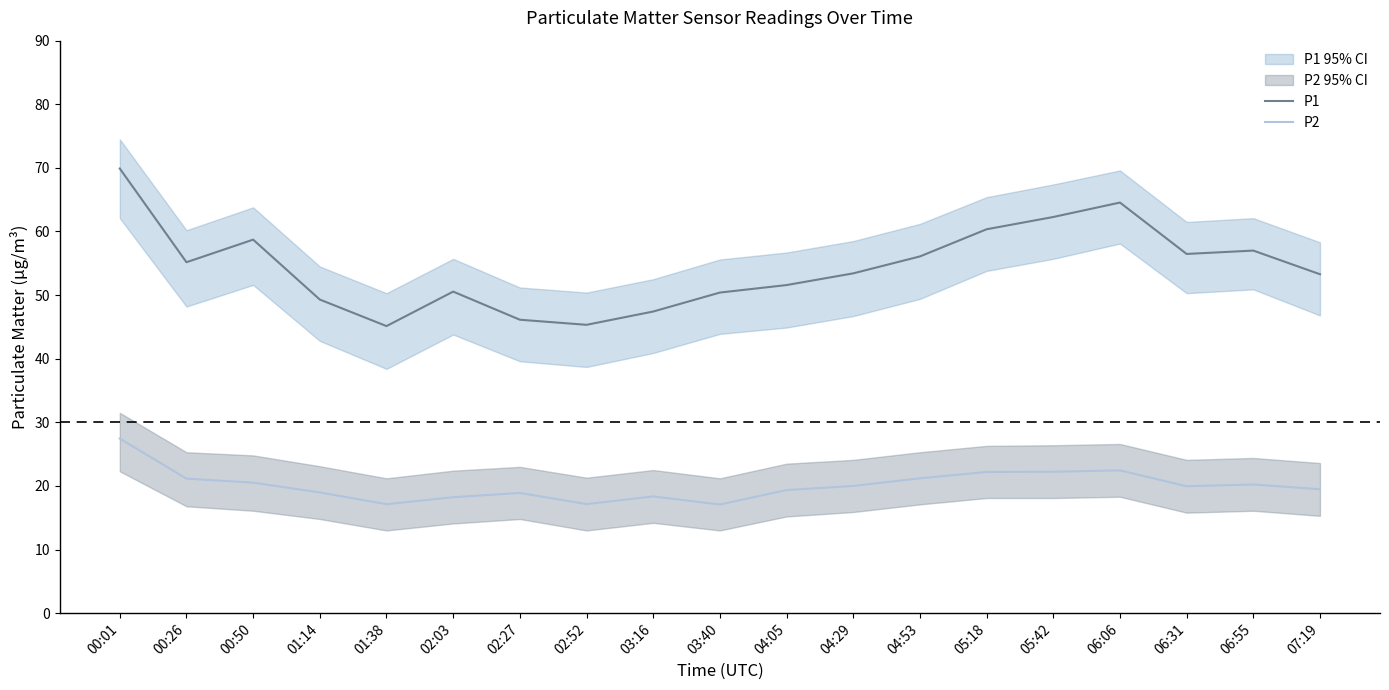

Which series has the largest total across all categories?

P1